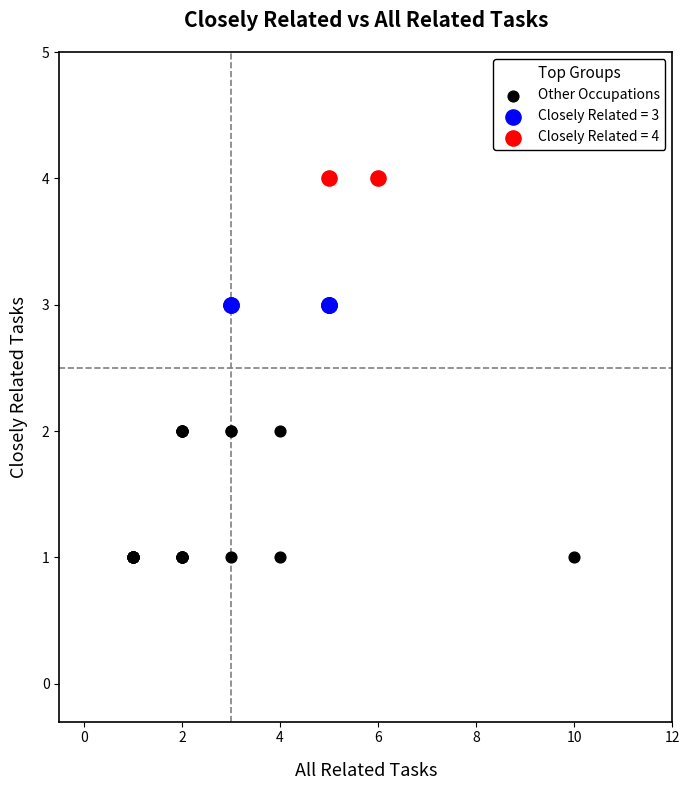

What are all the series names shown in the legend?

Other Occupations, Closely Related = 3, Closely Related = 4